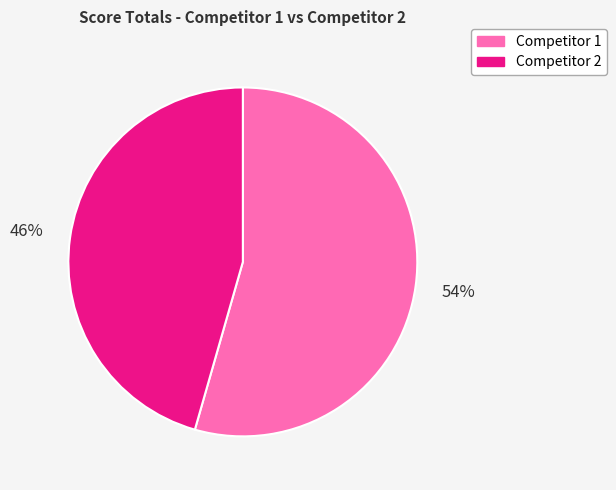

Rank the categories by value from highest to lowest.

Competitor 1, Competitor 2